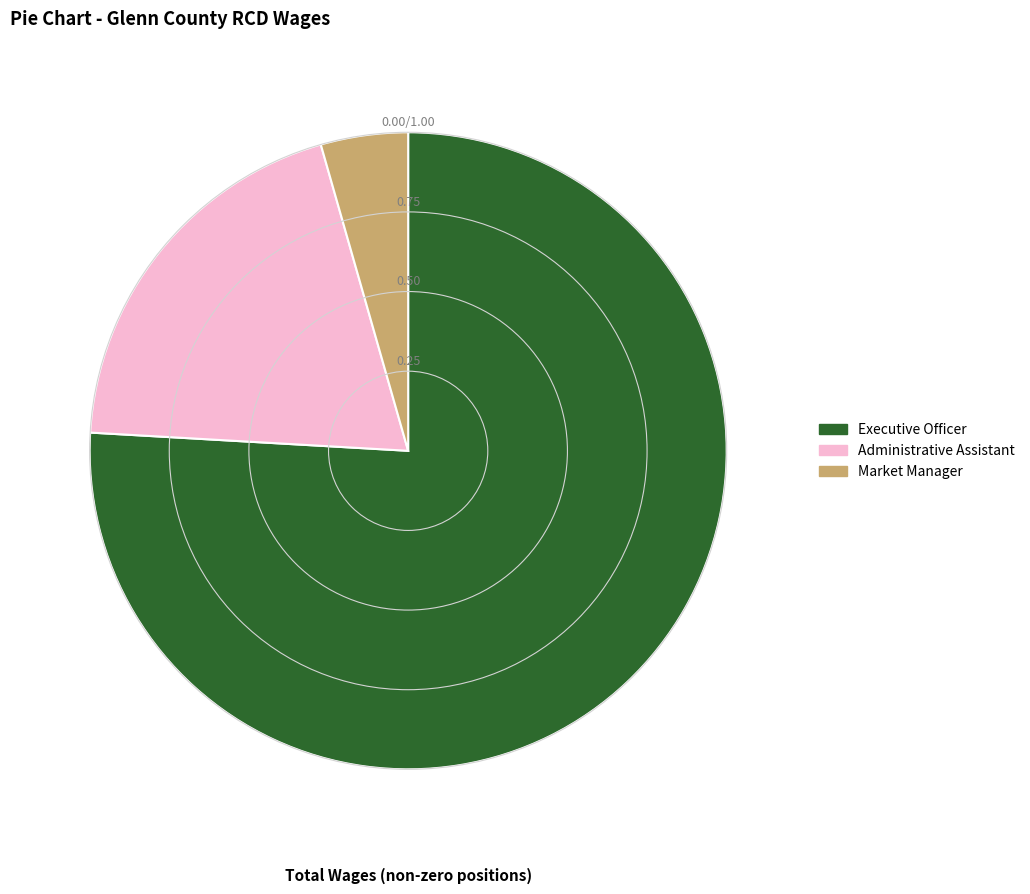

Is it true that Executive Officer is 66% of the pie?

False